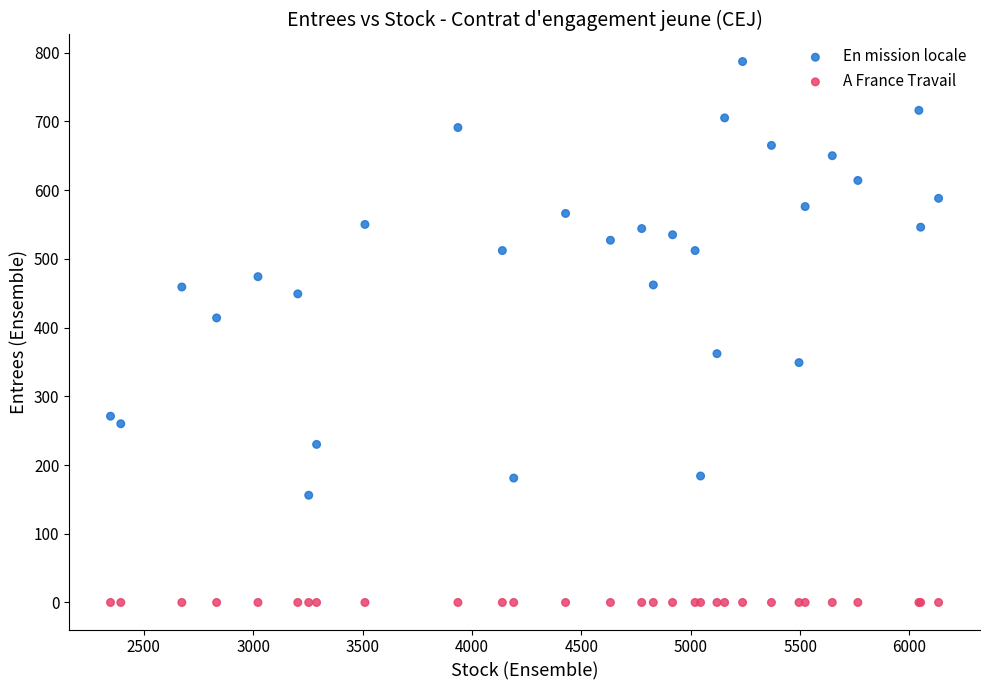

Across all series, what Y value is closest to 393?

414